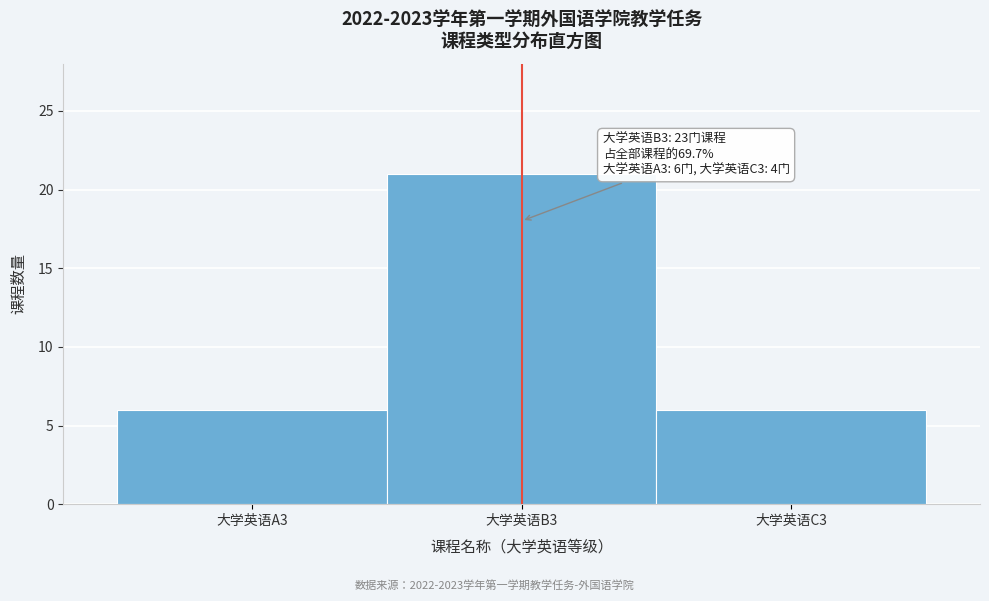

Reading right to left, extract all data points from this chart.

6	21	6